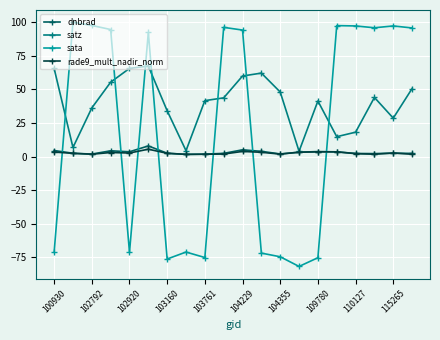

What is the difference between the maximum and second lowest values in the dnbrad series?

6.1